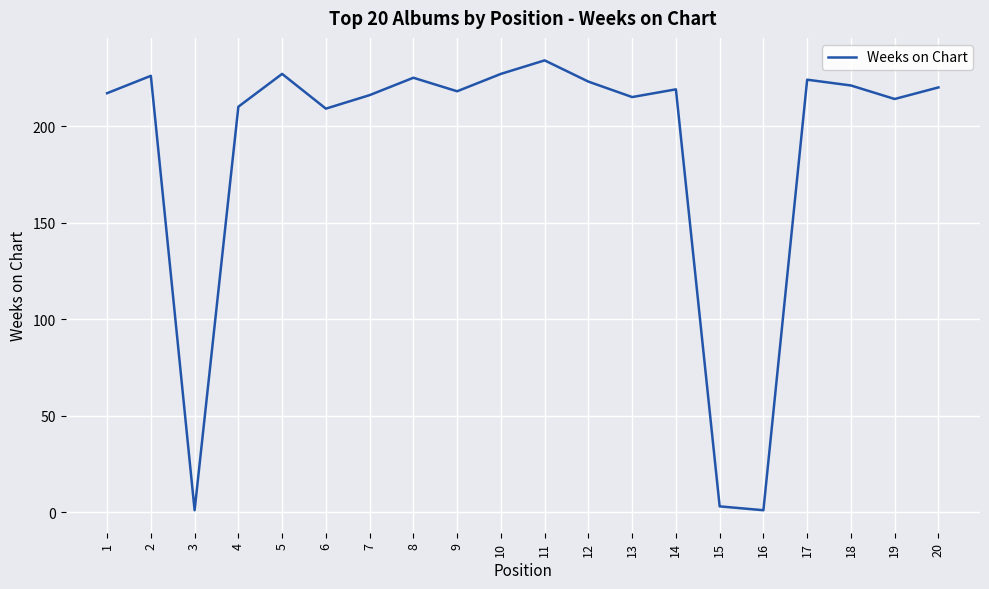

What is the greatest value displayed?

234